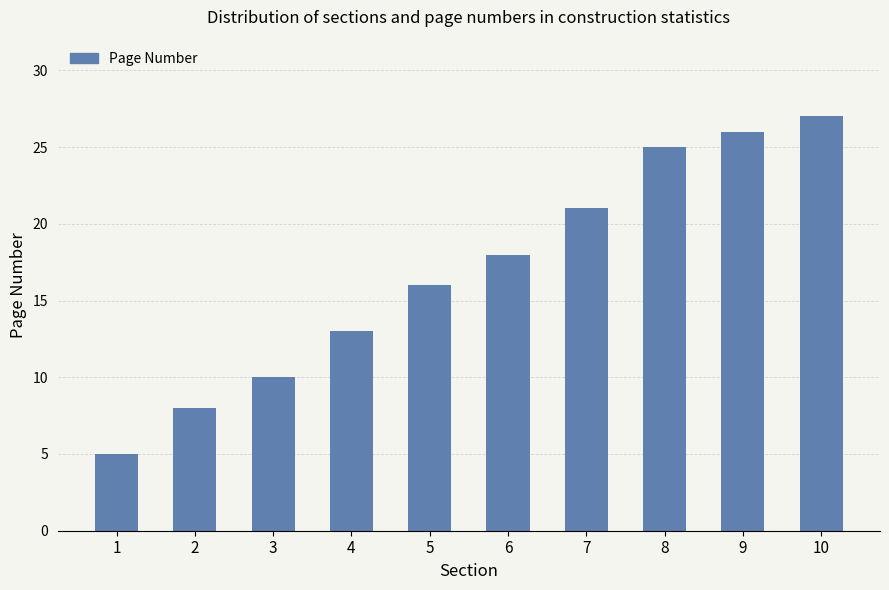

List the labels in order of value, smallest first.

1, 2, 3, 4, 5, 6, 7, 8, 9, 10